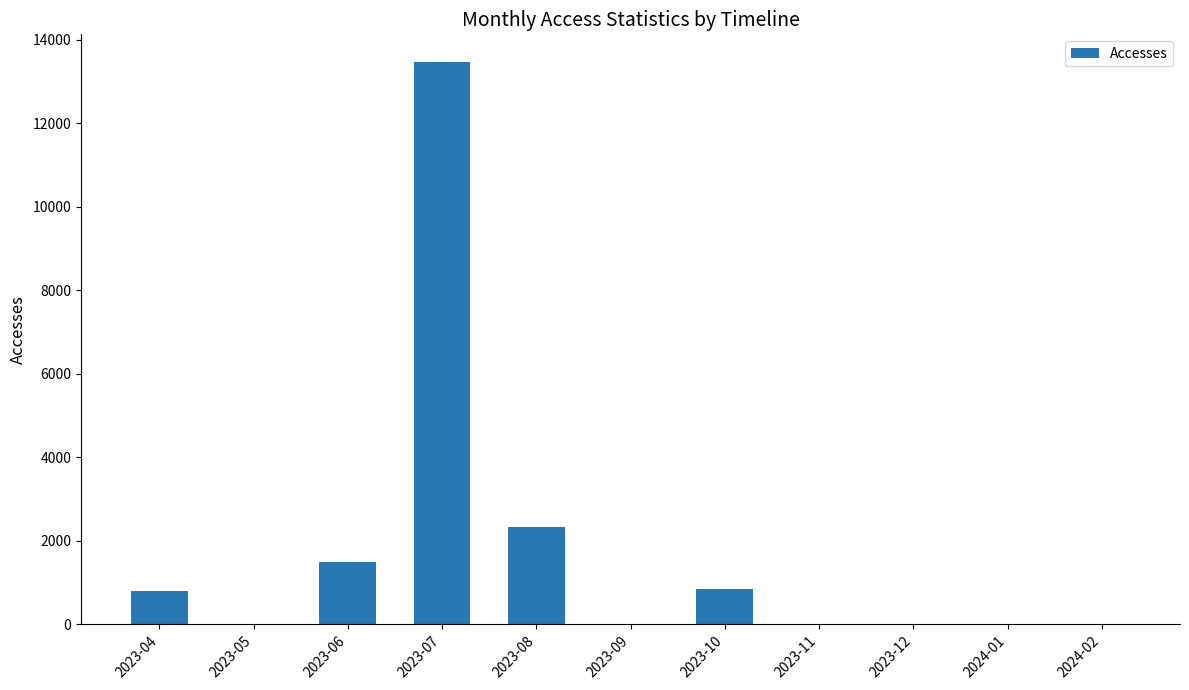

What is the change in value from 2023-10 to 2024-02?

-839